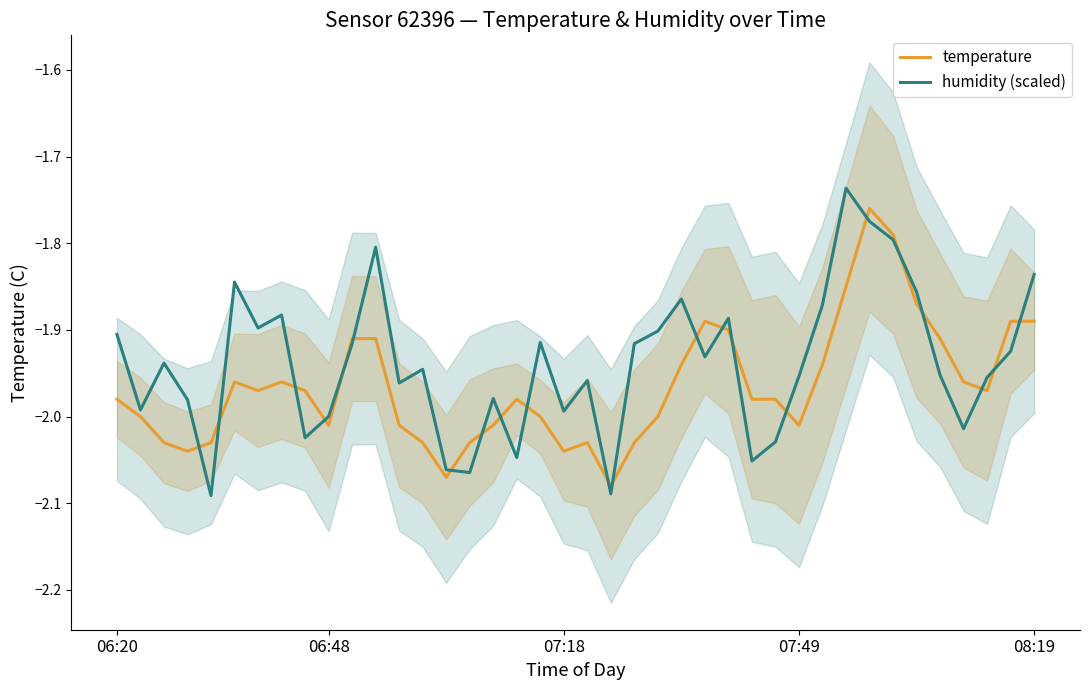

Between 15 and 30, which series saw the biggest shift?

humidity (scaled)